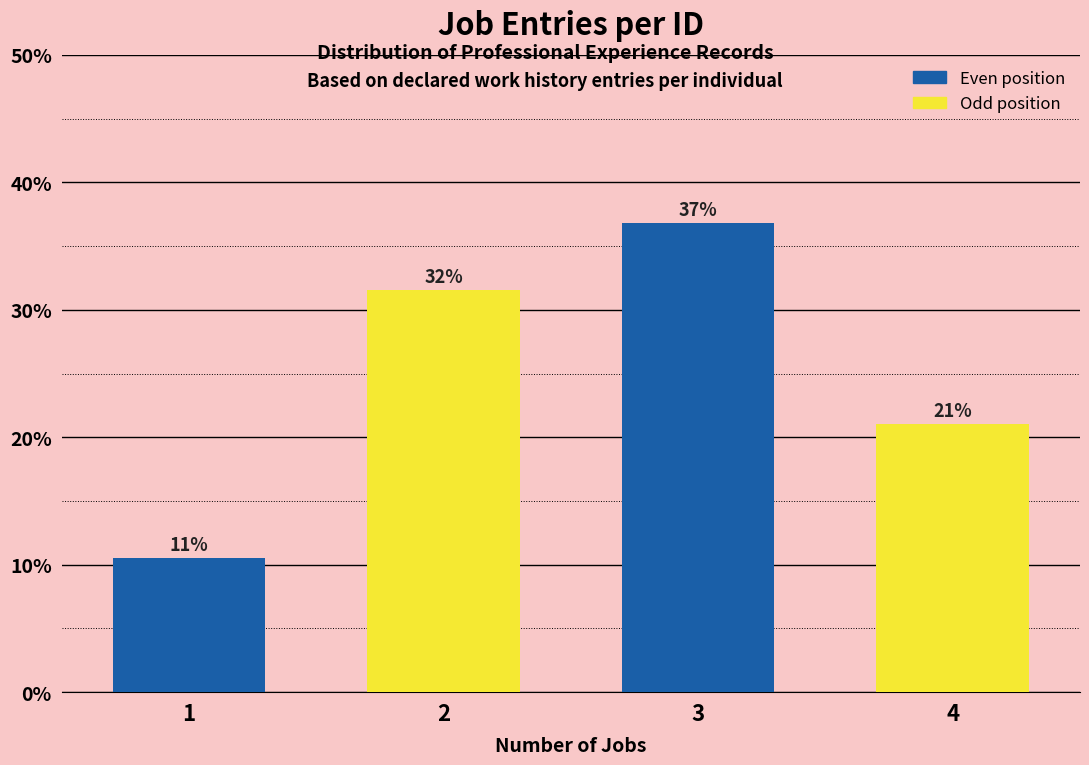

What is the greatest value displayed?

36.8